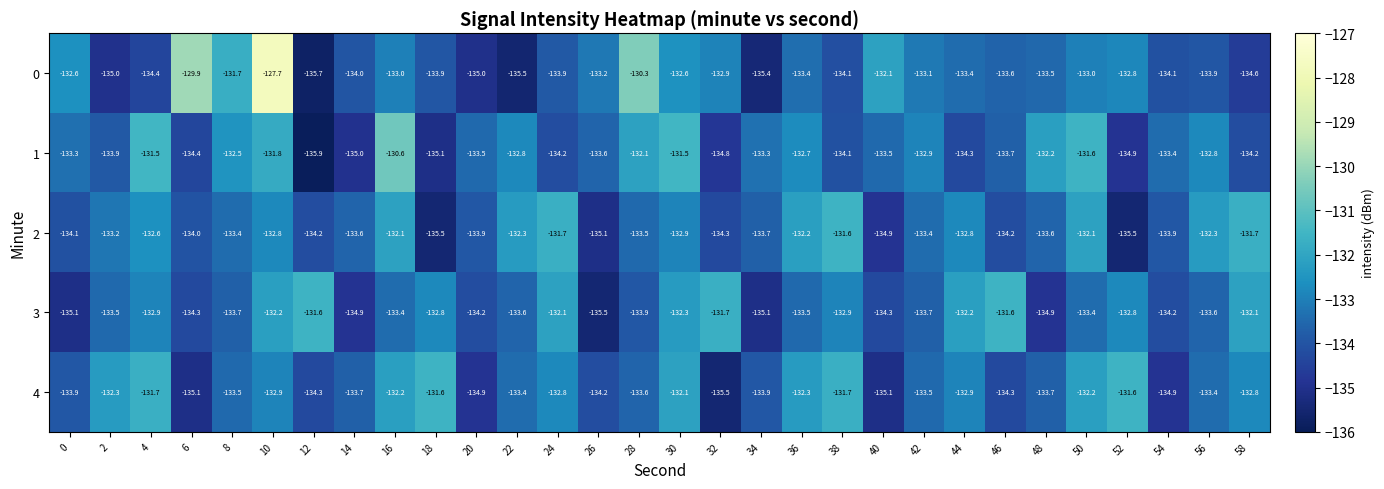

The value of 3 at 44 is -132.2. True or false?

True